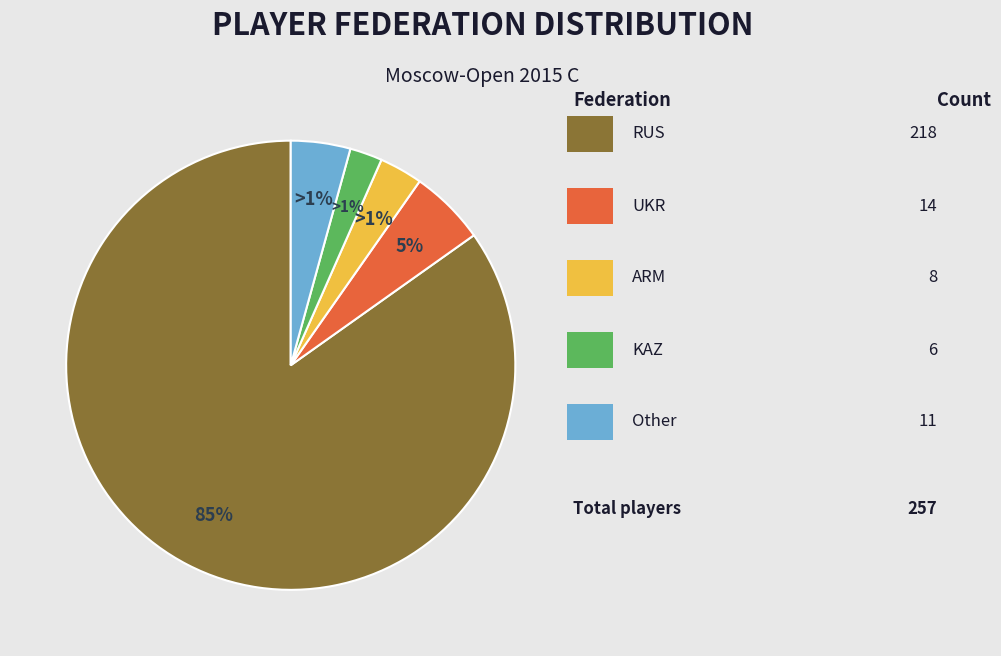

To the nearest percent, what is the combined percentage of KAZ and UKR?

8%